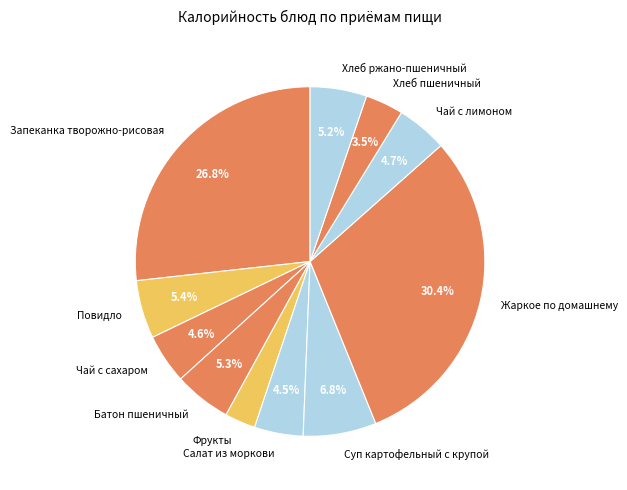

Is it true that Запеканка творожно-рисовая is 36% of the pie?

False